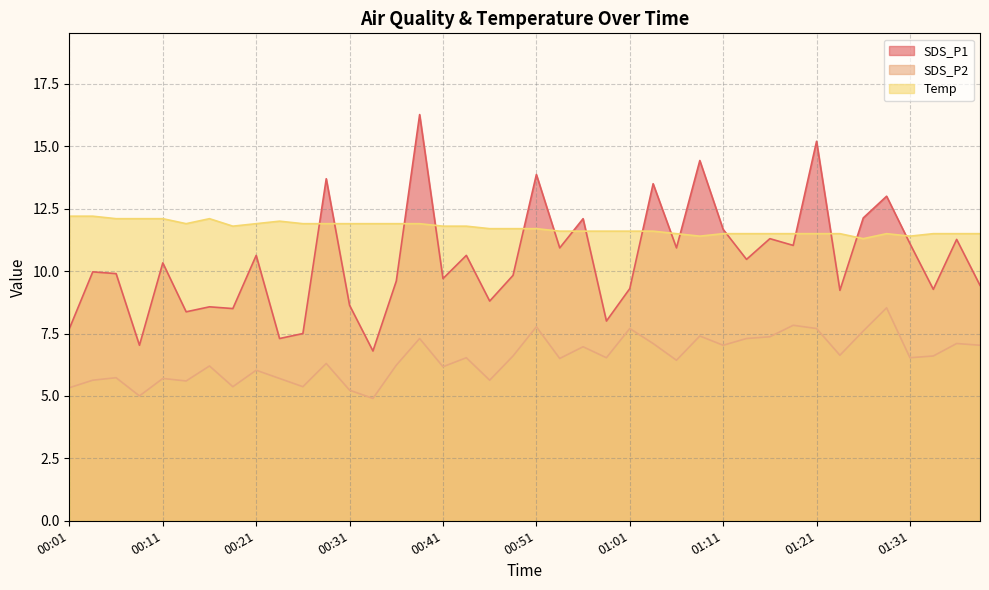

Reading left to right, what are all the values shown in this chart?

SDS_P1: 7.7	10.0	9.9	7.0	10.3	8.4	8.6	8.5	10.6	7.3	7.5	13.7	8.6	6.8	9.6	16.3	9.7	10.6	8.8	9.8	13.9	10.9	12.1	8.0	9.3	13.5	10.9	14.4	11.7	10.5	11.3	11.0	15.2	9.2	12.1	13.0	11.1	9.3	11.3	9.4
SDS_P2: 5.3	5.6	5.7	5.0	5.7	5.6	6.2	5.4	6.0	5.7	5.4	6.3	5.2	4.9	6.2	7.3	6.2	6.5	5.6	6.6	7.8	6.5	7.0	6.5	7.7	7.1	6.4	7.4	7.0	7.3	7.4	7.8	7.7	6.6	7.6	8.5	6.5	6.6	7.1	7.0
Temp: 12.2	12.2	12.1	12.1	12.1	11.9	12.1	11.8	11.9	12.0	11.9	11.9	11.9	11.9	11.9	11.9	11.8	11.8	11.7	11.7	11.7	11.6	11.6	11.6	11.6	11.6	11.5	11.4	11.5	11.5	11.5	11.5	11.5	11.5	11.3	11.5	11.4	11.5	11.5	11.5